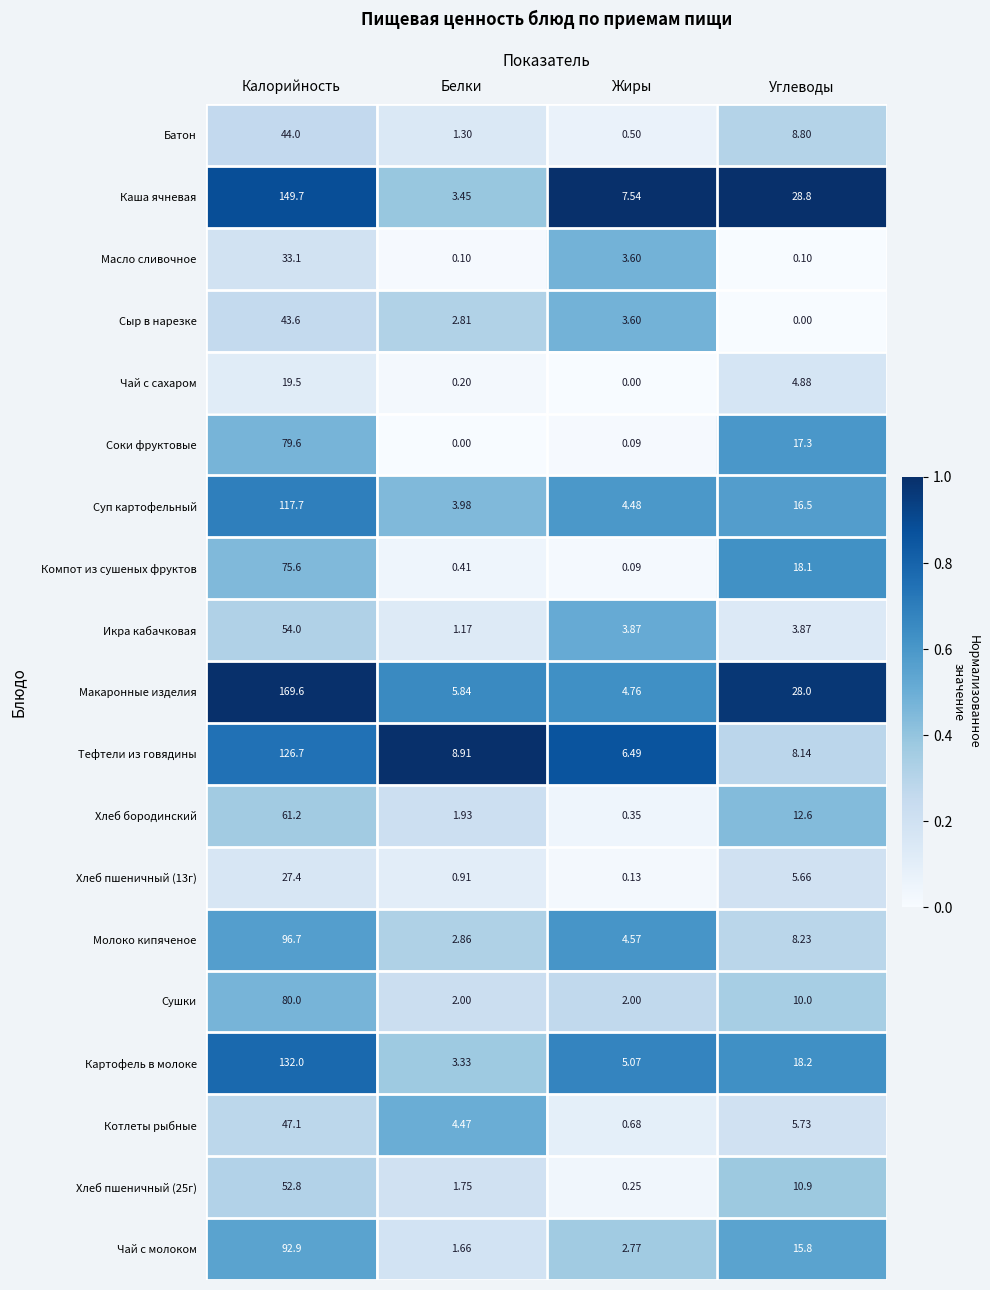

List the labels in order of Сыр в нарезке value, smallest first.

Углеводы, Белки, Жиры, Калорийность